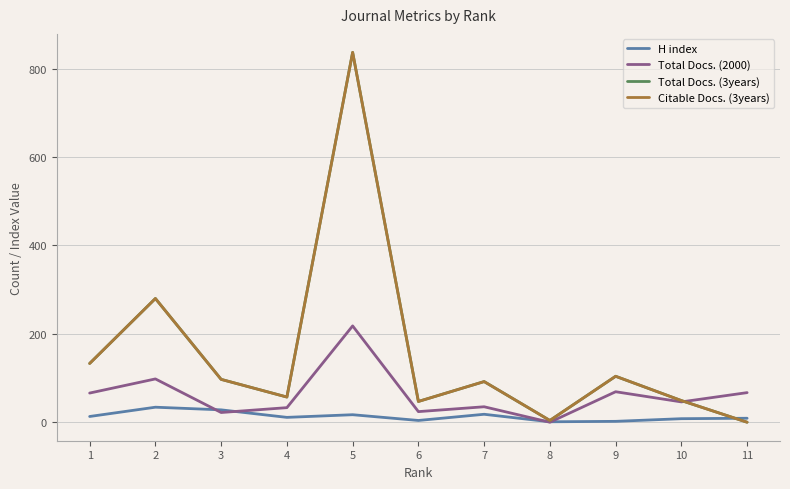

At which category does Total Docs. (2000) reach its first local valley?

3